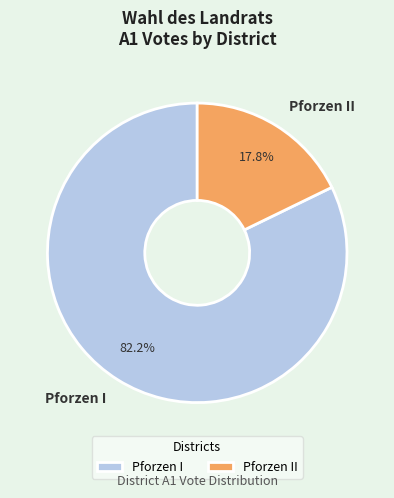

Approximately how many times larger is the value at Pforzen I compared to Pforzen II?

4.6